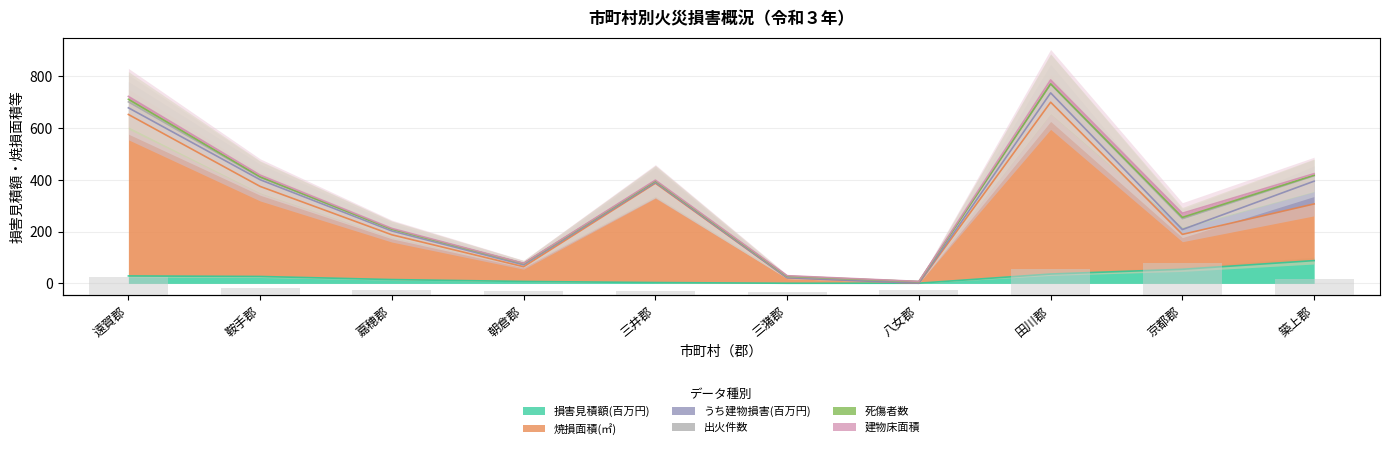

Which series has the largest total across all categories?

焼損面積(㎡)